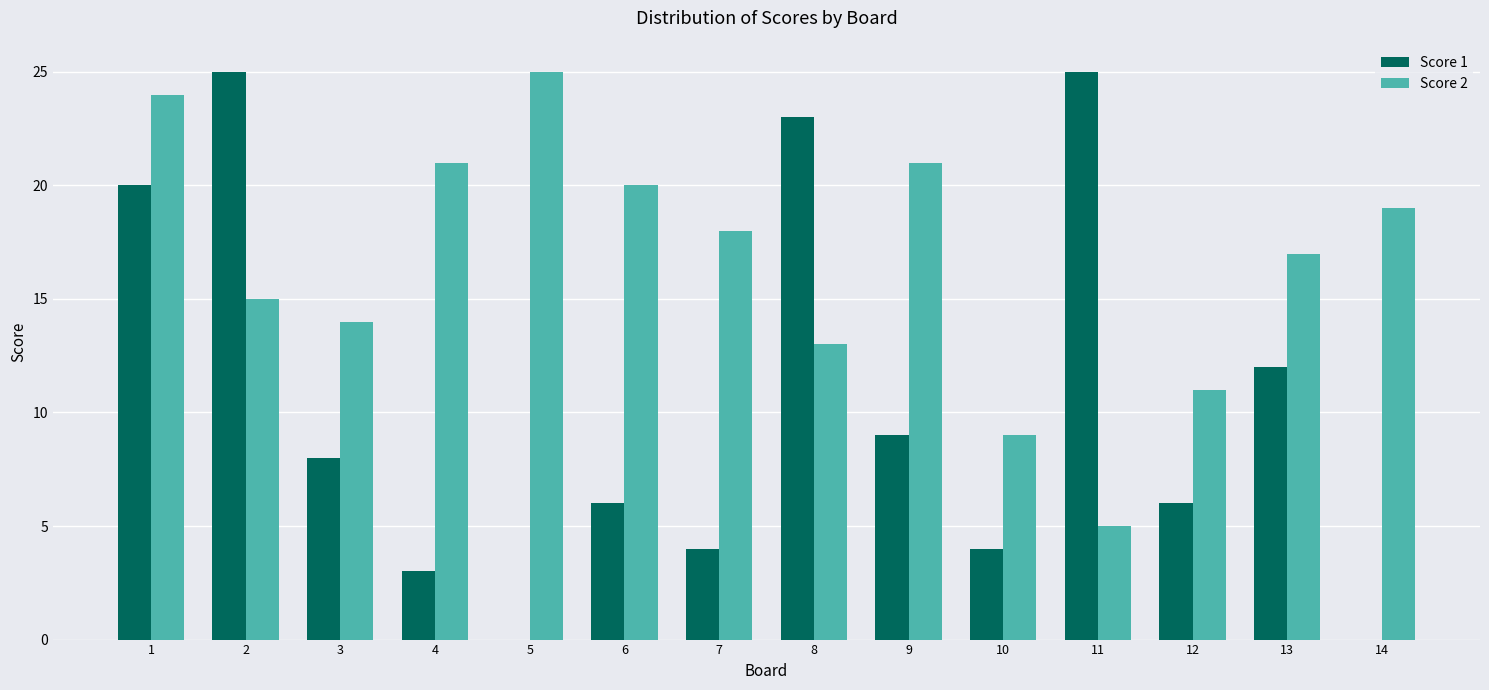

What is the sum of all Score 2 values?

232